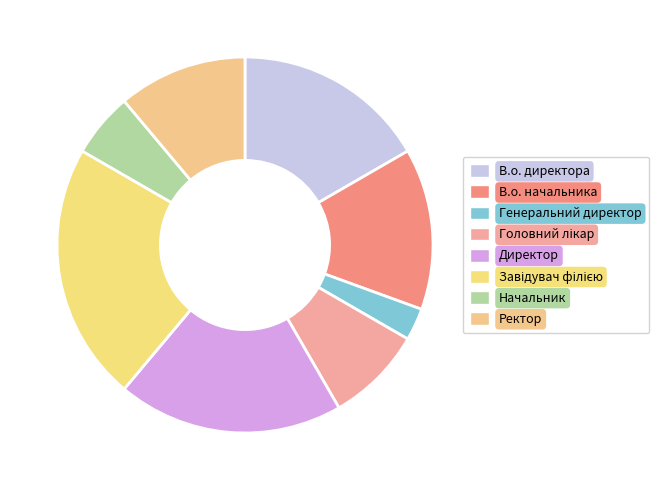

To the nearest percent, what is the average slice percentage?

12%